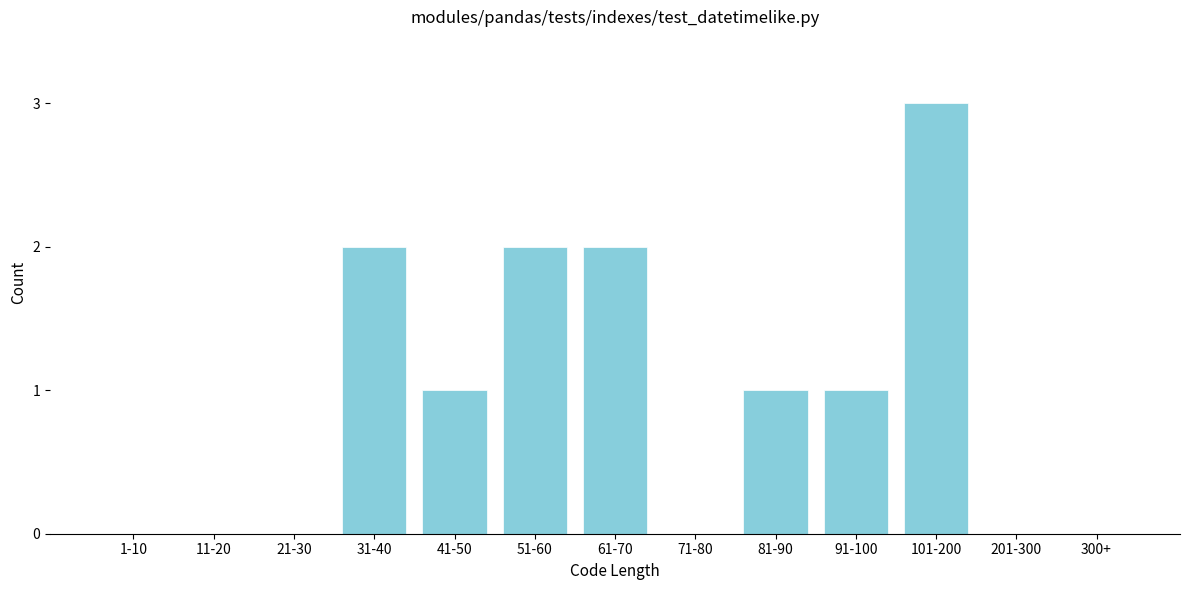

Reading left to right, transcribe all the data shown in this chart.

1-10=0	11-20=0	21-30=0	31-40=2	41-50=1	51-60=2	61-70=2	71-80=0	81-90=1	91-100=1	101-200=3	201-300=0	300+=0